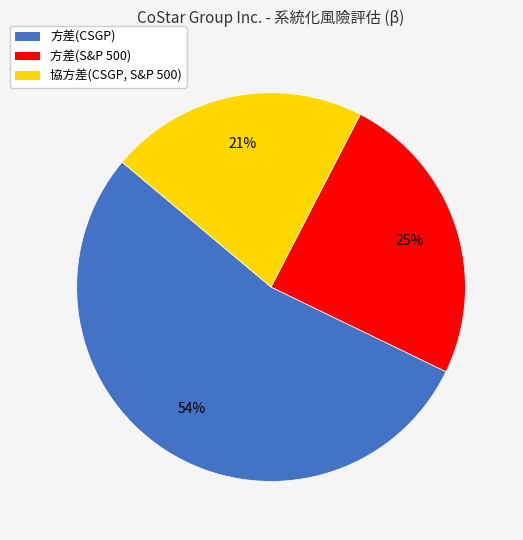

Do 協方差(CSGP, S&P 500) and 方差(S&P 500) together represent more than half of the pie?

No